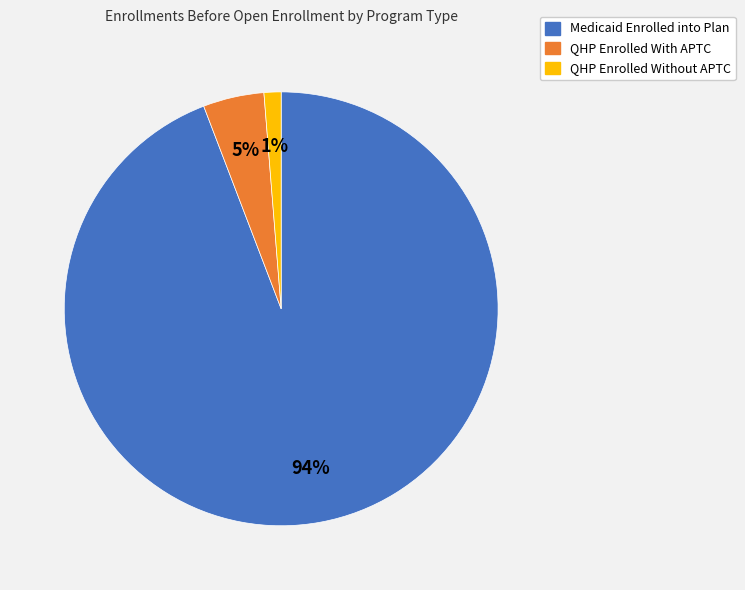

Rank the categories by value from lowest to highest.

QHP Enrolled Without APTC, QHP Enrolled With APTC, Medicaid Enrolled into Plan